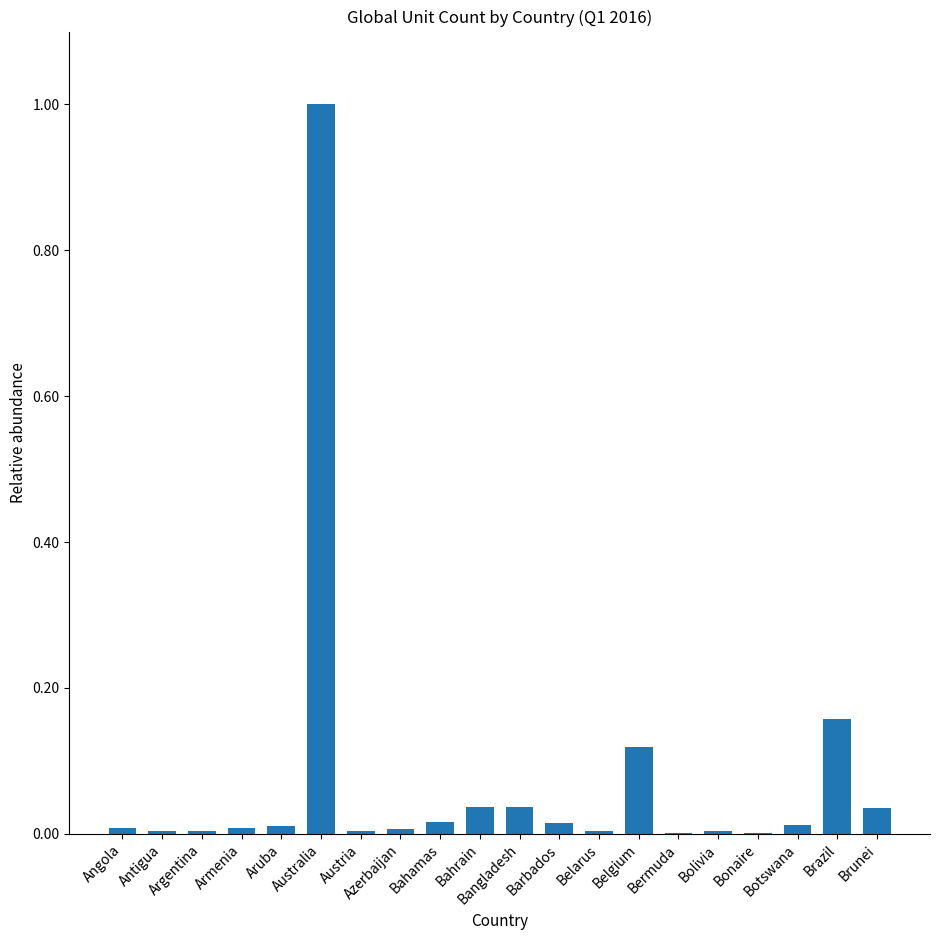

What is the greatest value displayed?

1.0